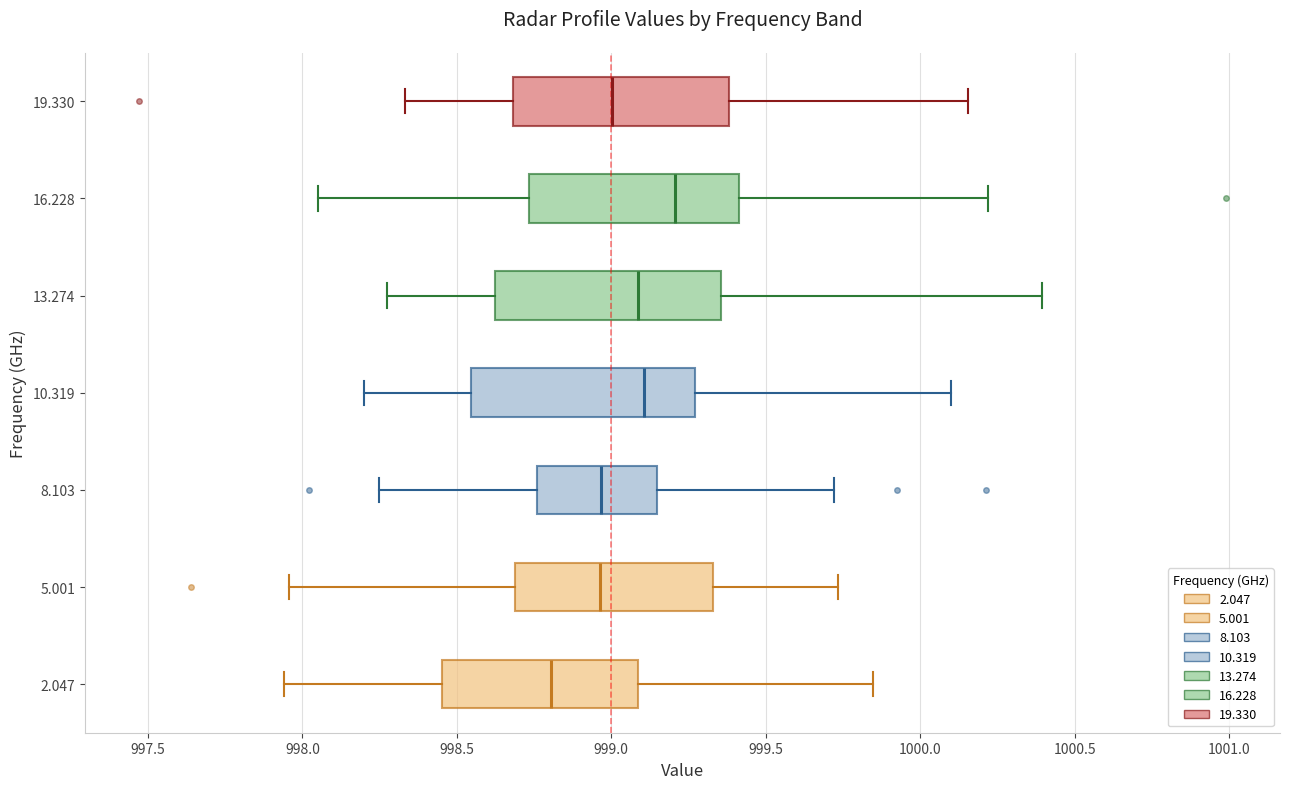

Where does the left whisker of the box at y = 8.103 end on the x-axis? The values are not printed on the chart, so give them approximately, as read against the axis.

998.25